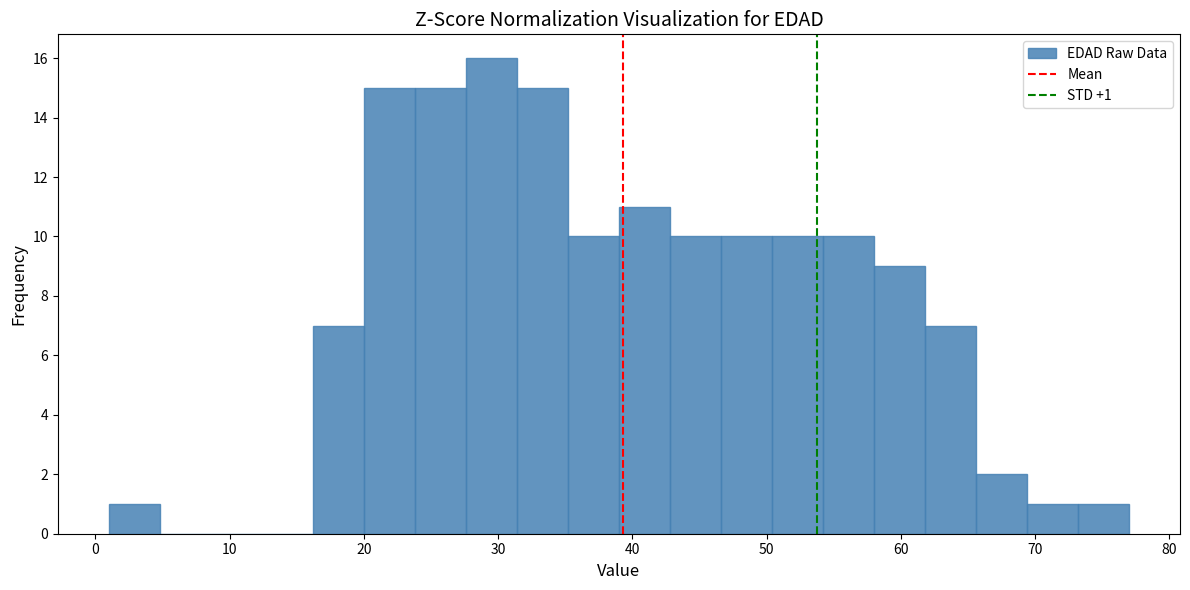

Around what value on the x-axis is the tallest bar? Give the approximate position of its centre, as read against the axis.

30